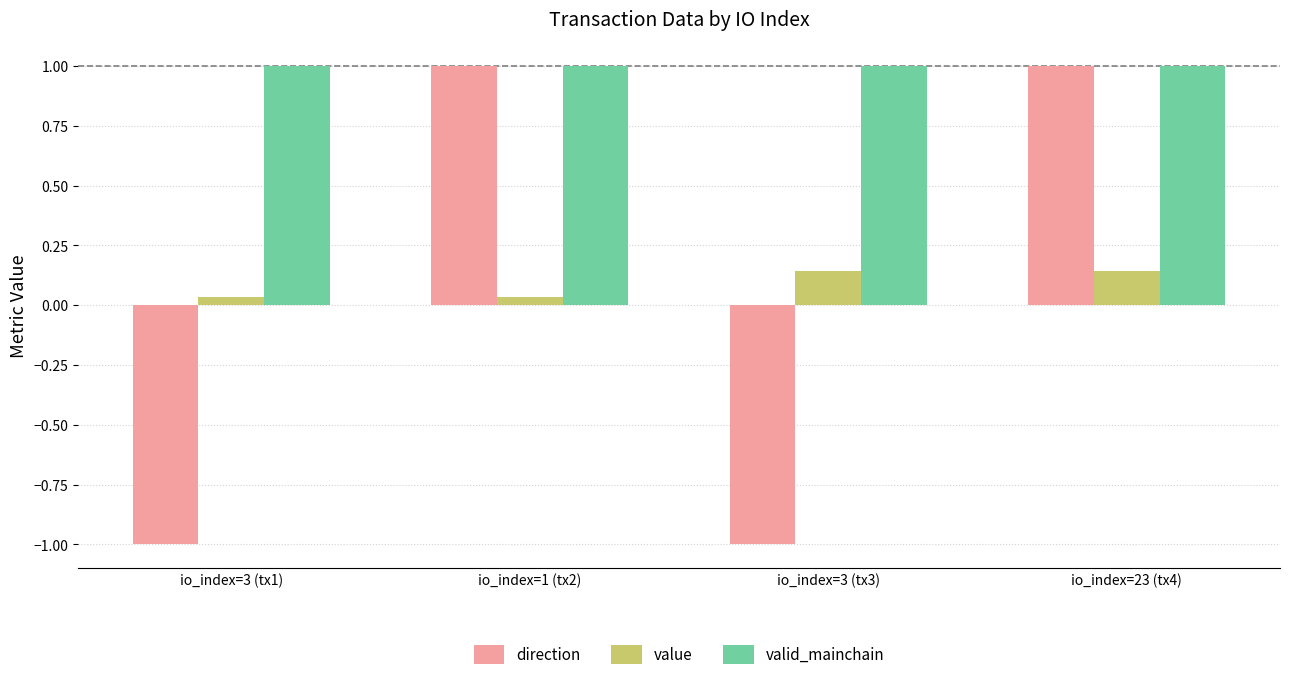

What is the sum of all value values?

0.4